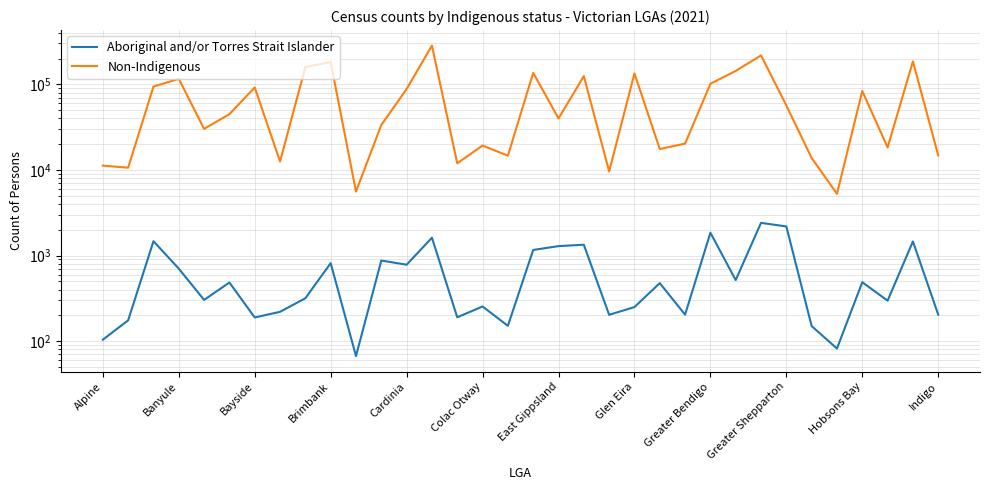

How many data points in Non-Indigenous are less than 44834?

17